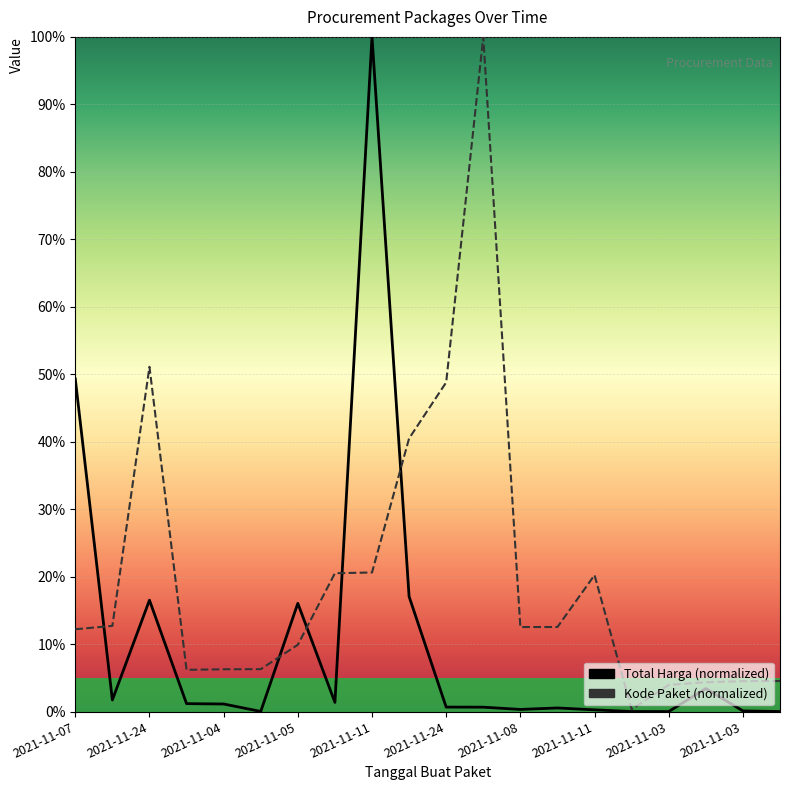

Which series has the largest range (max minus min)?

Total Harga